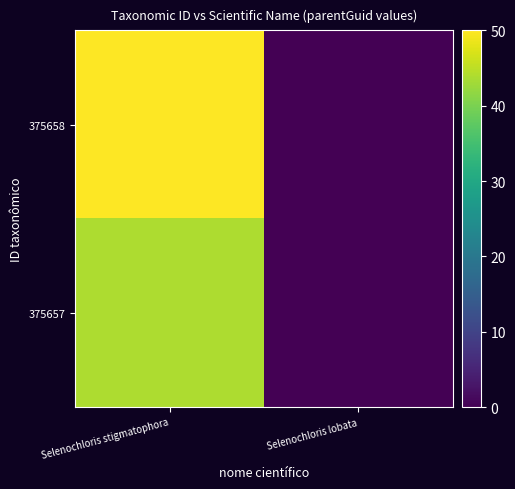

Reading left to right, extract all data points from this chart.

375658: Selenochloris stigmatophora=50.0	Selenochloris lobata=0.0
375657: Selenochloris stigmatophora=43.8	Selenochloris lobata=0.0